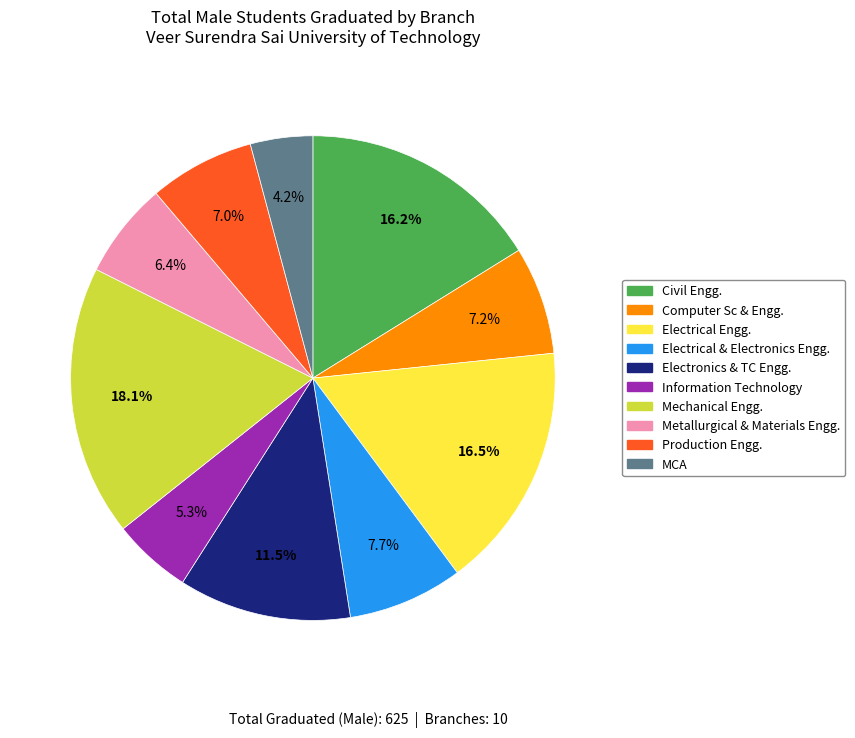

What is the ratio of the value at Mechanical Engg. to the value at Electrical & Electronics Engg.?

2.4